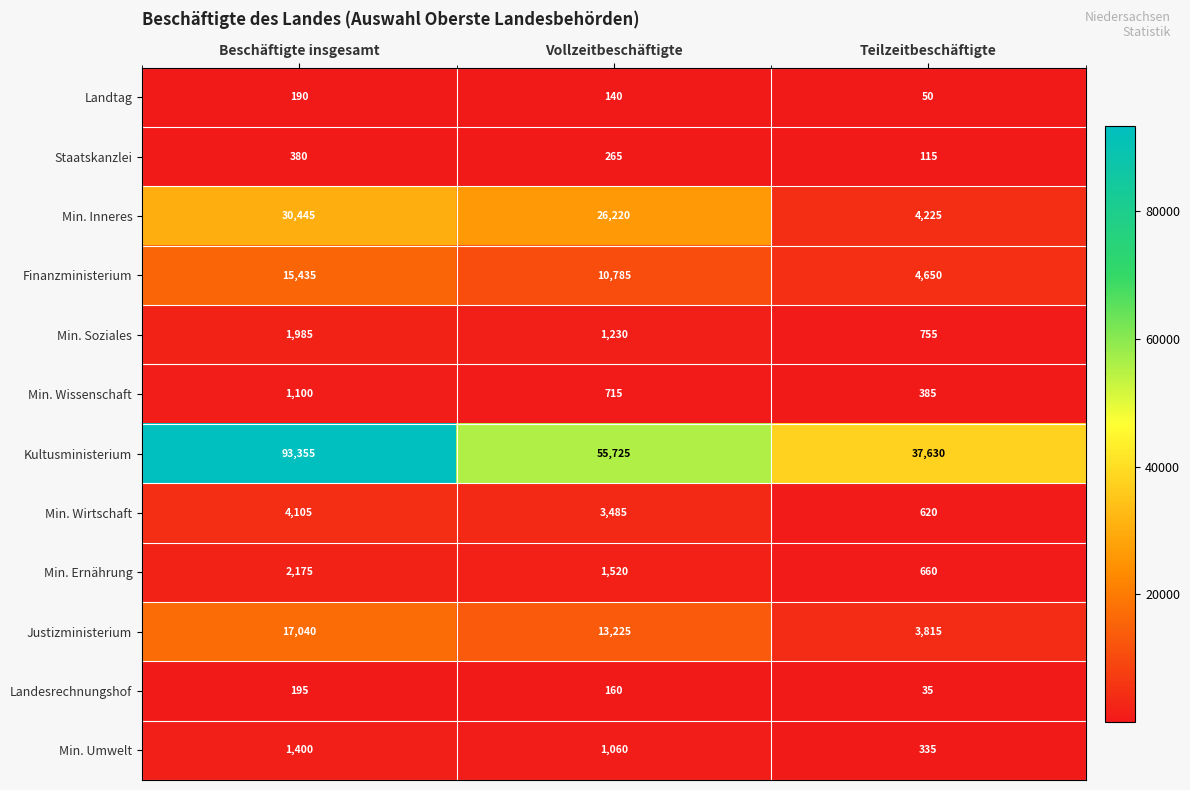

What is the average value of the Min. Umwelt series?

932